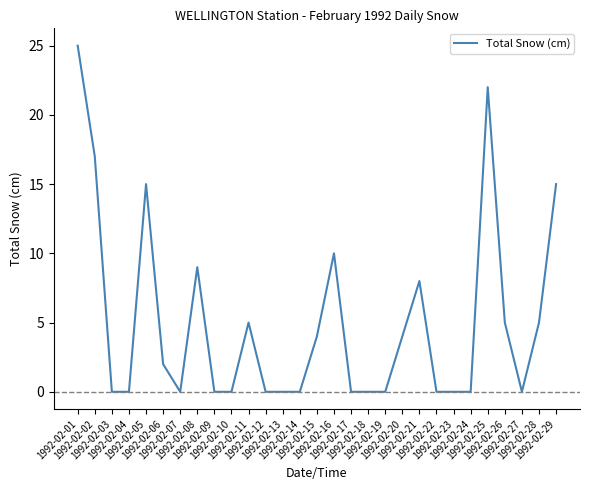

What is the greatest value displayed?

25